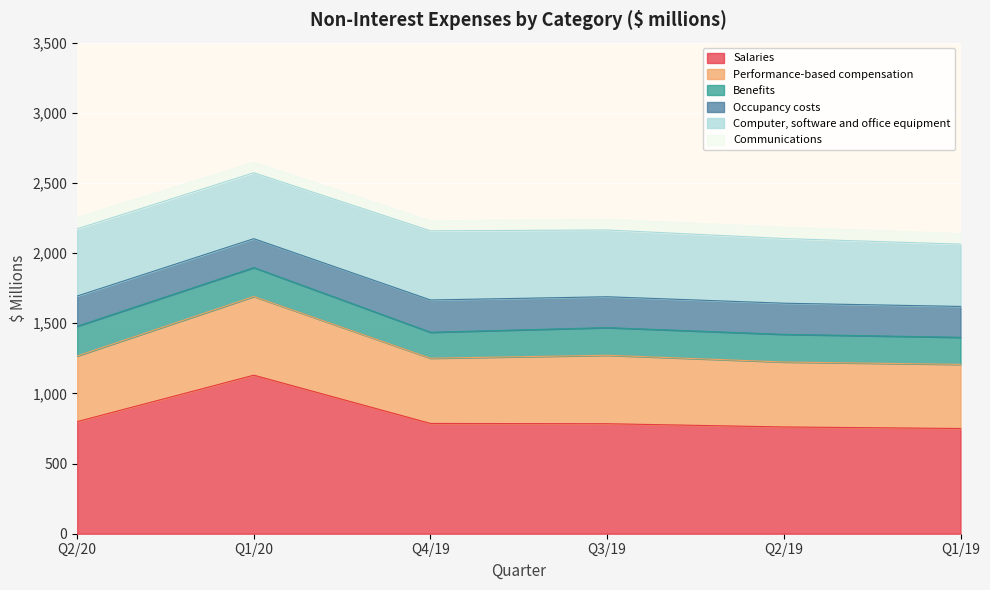

True or false: Computer, software and office equipment and Salaries intersect in this chart.

False